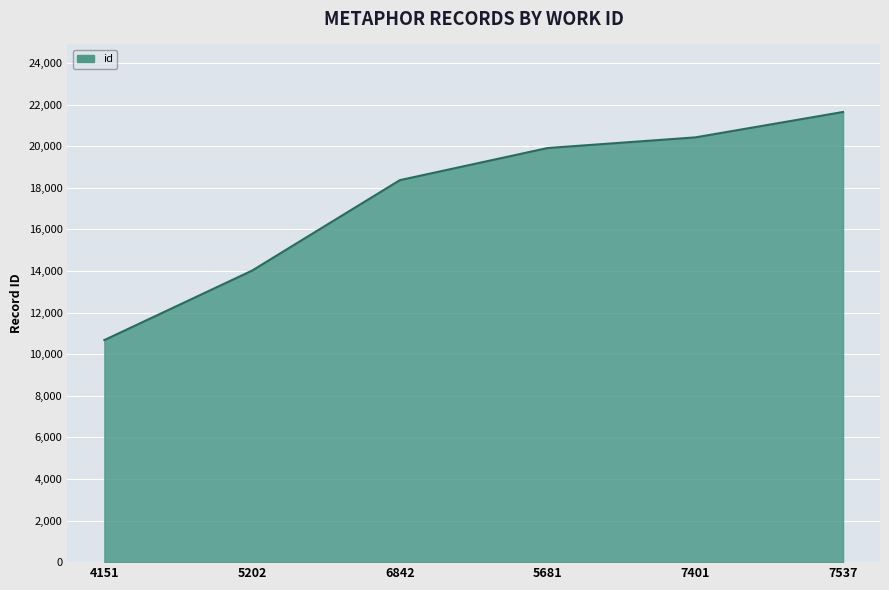

Is it true that the value at 5202 is 14022?

True